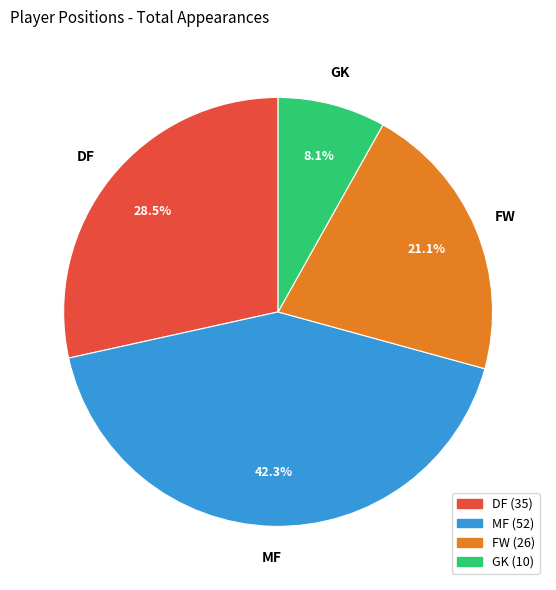

Which has a higher value, GK or FW?

FW